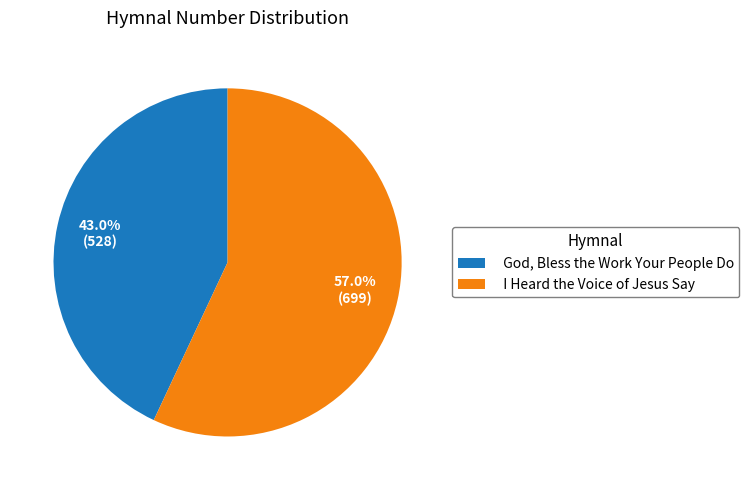

What percentage is the I Heard the Voice of Jesus Say slice, to the nearest percent?

57%